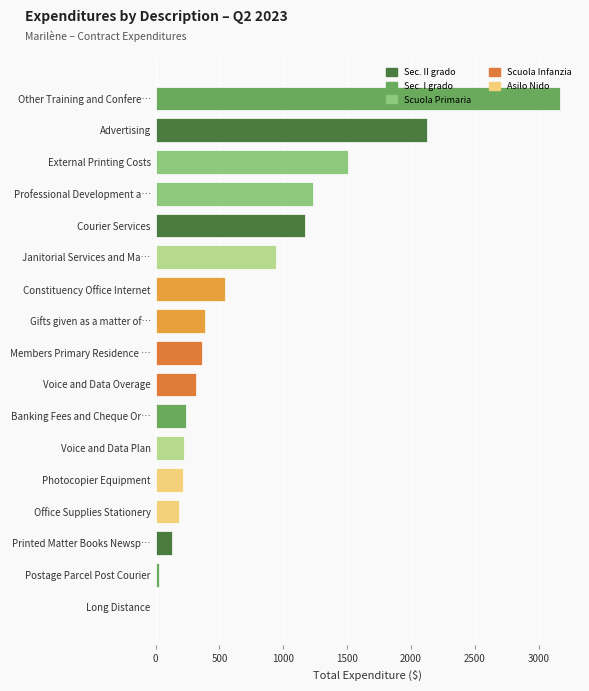

The chart shows a value of 67.9 at Voice and Data Plan. True or false?

False